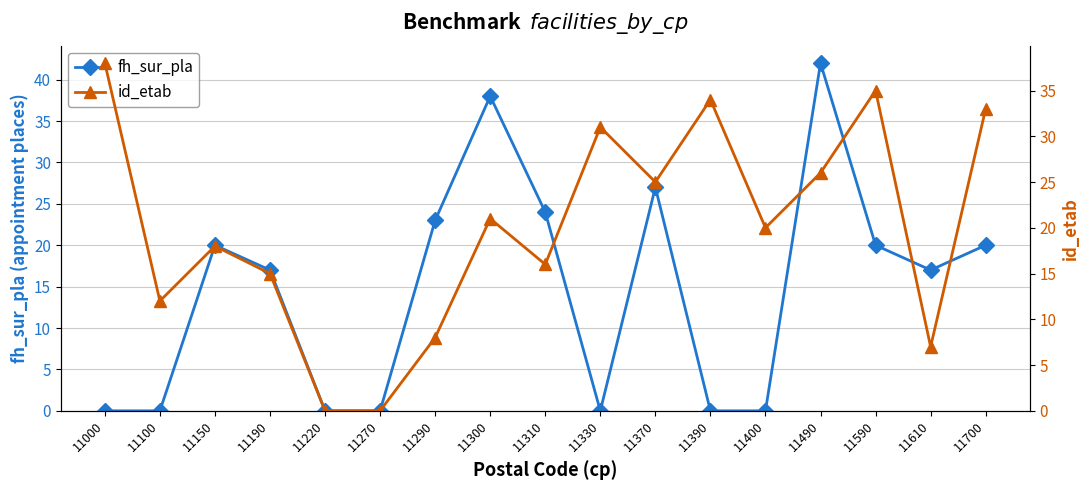

Rank the categories by id_etab value from lowest to highest.

11220, 11270, 11610, 11290, 11100, 11190, 11310, 11150, 11400, 11300, 11370, 11490, 11330, 11700, 11390, 11590, 11000